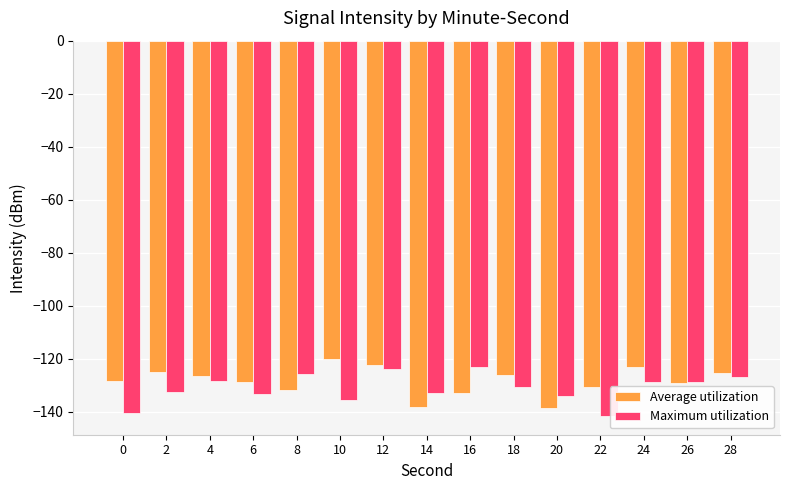

Which series changed the most between 12 and 14?

Average utilization